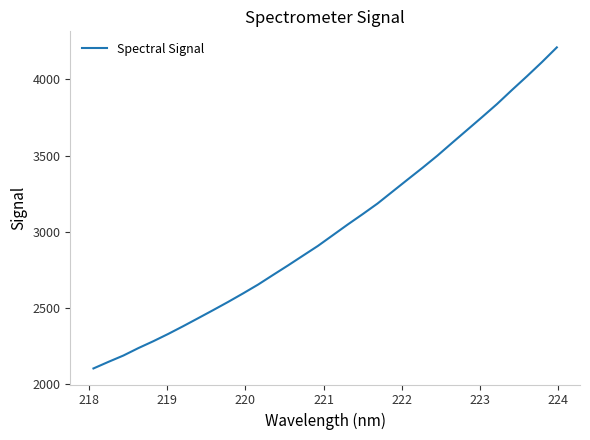

What is the smallest value displayed?

2103.3